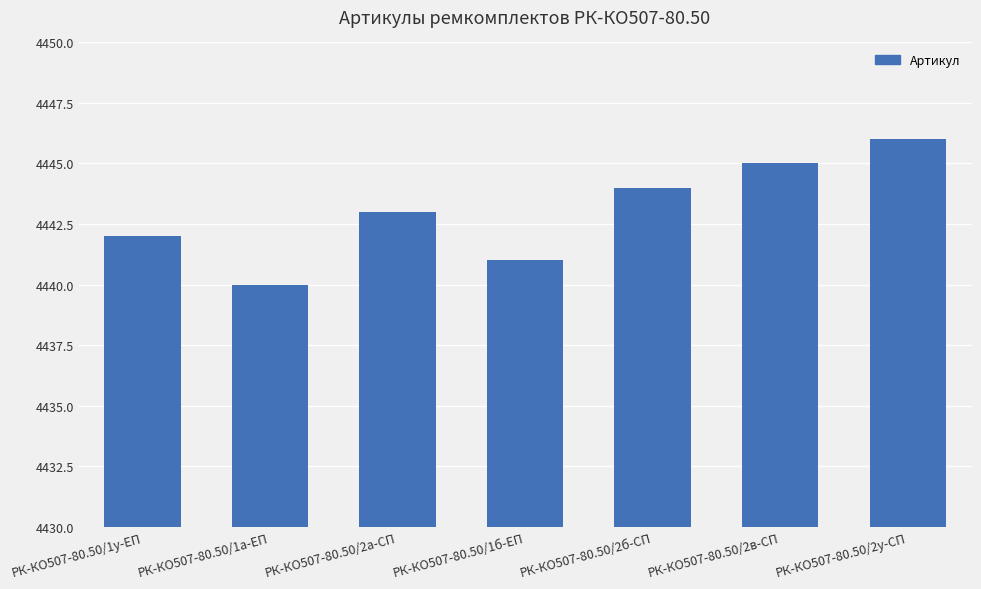

What is the change in value from РК-КО507-80.50/2а-СП to РК-КО507-80.50/1б-ЕП?

-2